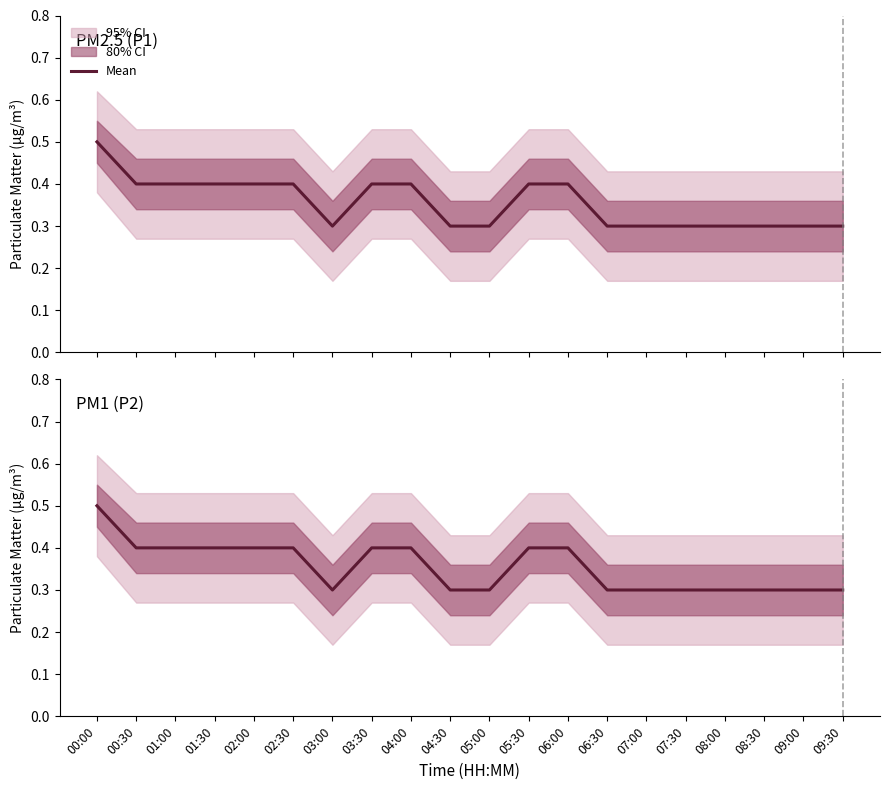

Between 09:00 and 04:30, which is larger?

09:00